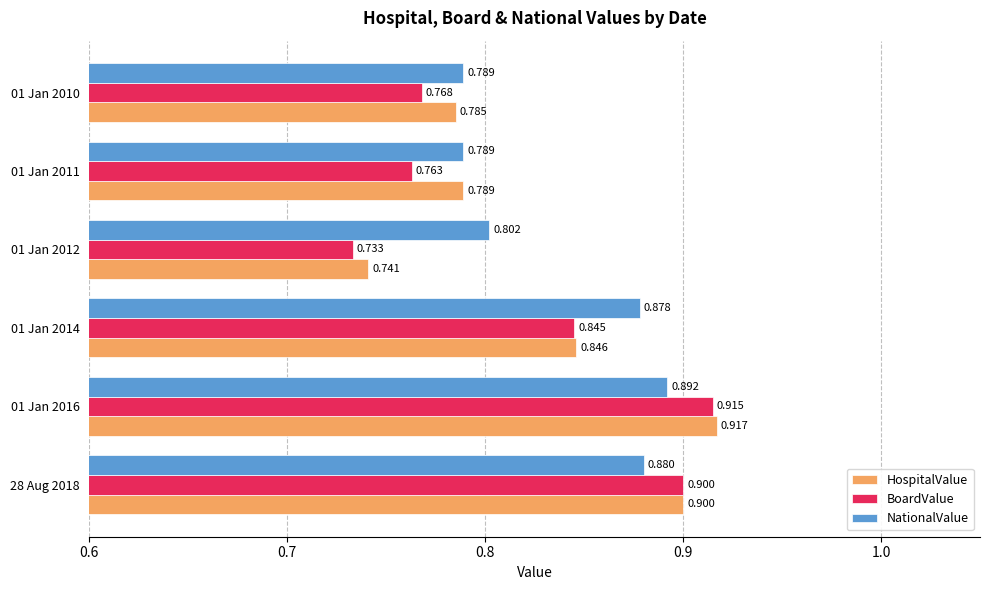

Which series has the largest total across all categories?

NationalValue